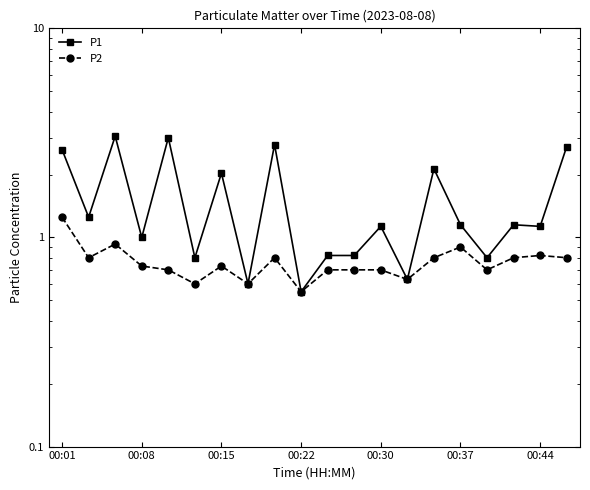

Count the number of categories in the chart.

20